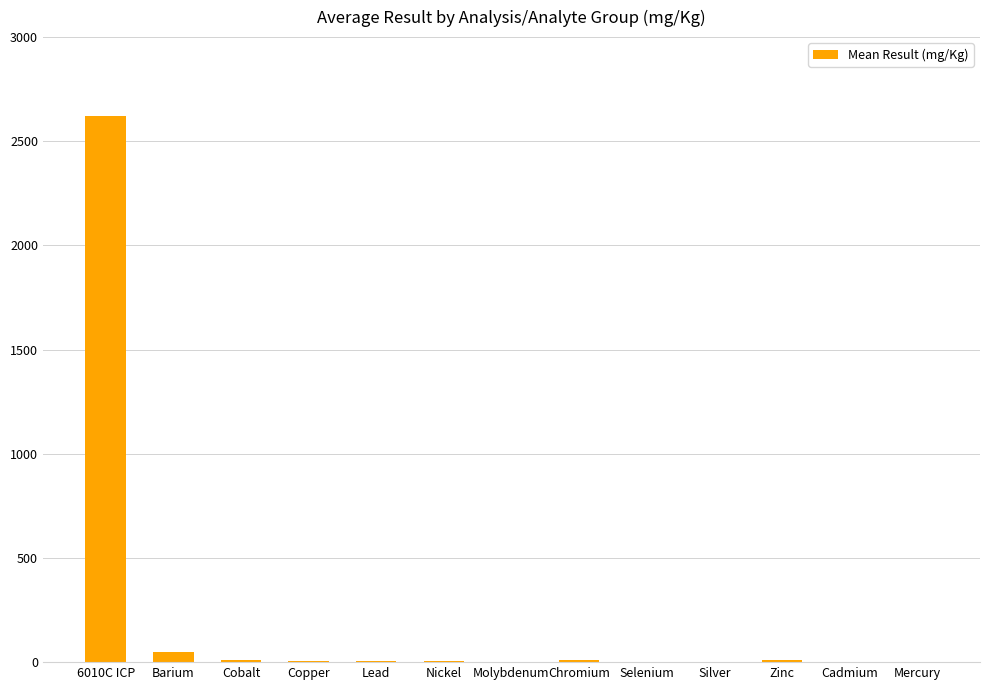

What is the maximum value shown in the chart?

2622.5